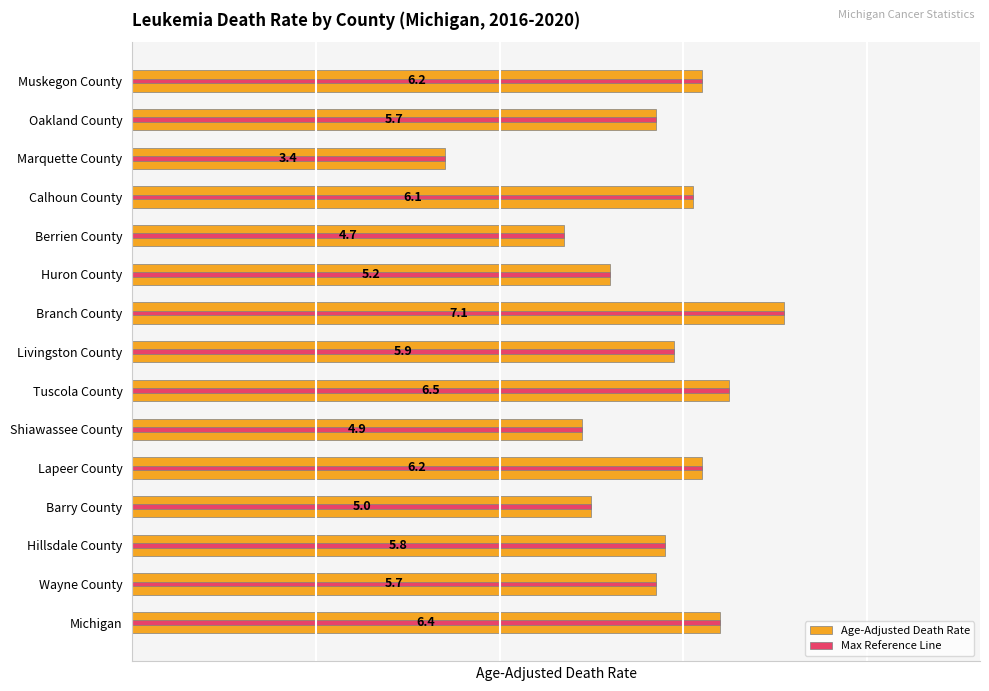

Rank the categories by Max Reference Line value from lowest to highest.

Marquette County, Berrien County, Shiawassee County, Barry County, Huron County, Wayne County, Oakland County, Hillsdale County, Livingston County, Calhoun County, Lapeer County, Muskegon County, Michigan, Tuscola County, Branch County